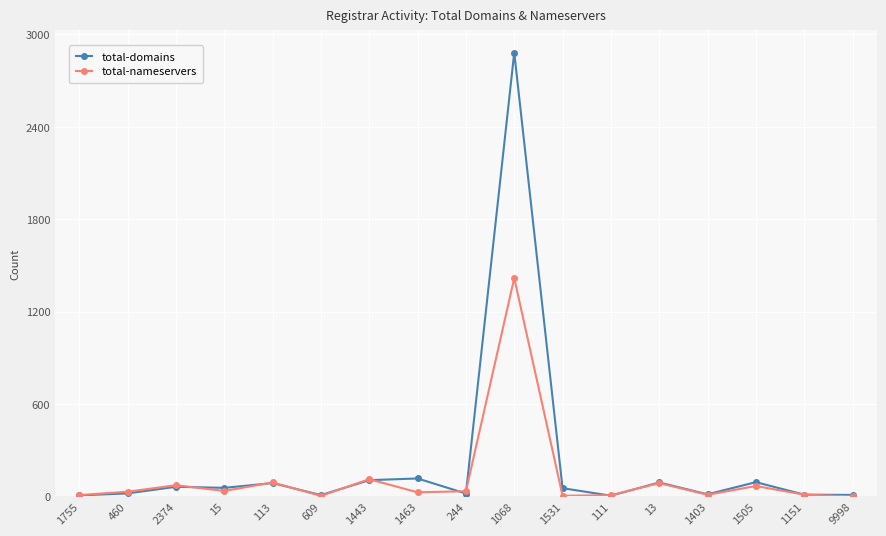

Which series has the largest total across all categories?

total-domains